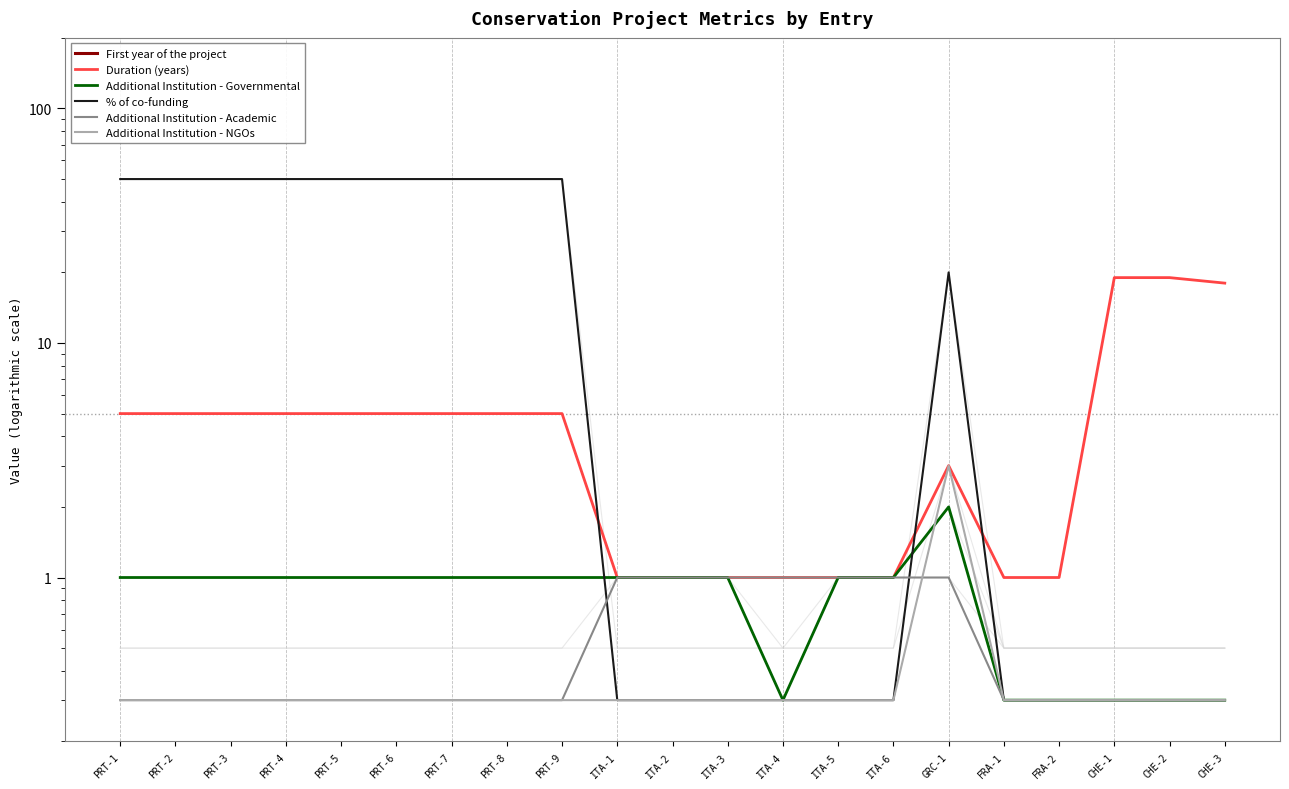

Between PRT-8 and ITA-6, which is larger?

PRT-8